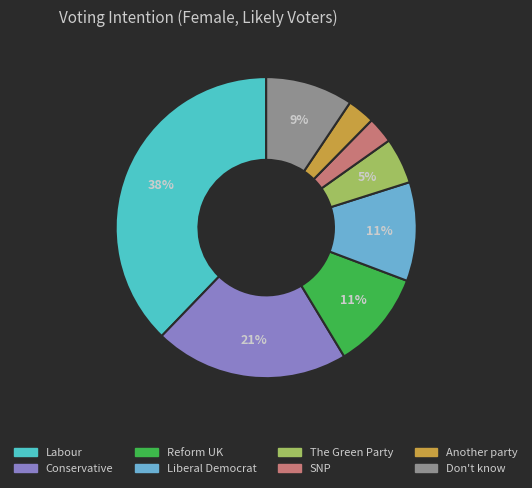

How many segments does this pie chart have?

8